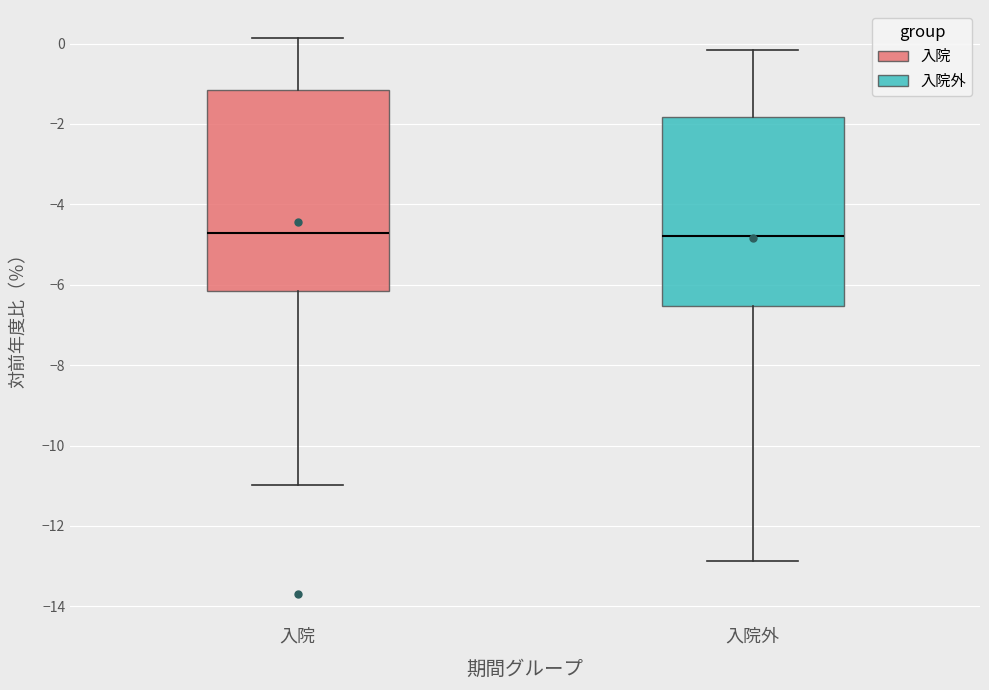

Comparing the boxes themselves (not the whiskers), which one is the tallest?

入院